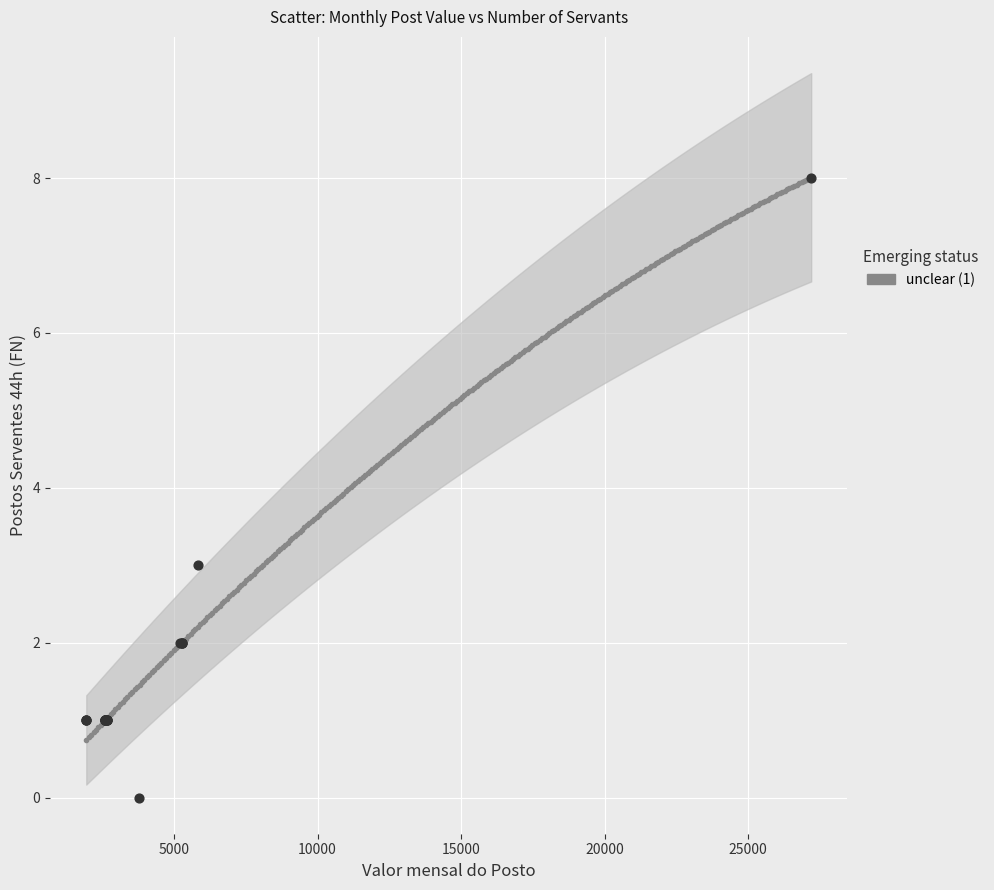

What Y value in the scatter plot is closest to 4?

3